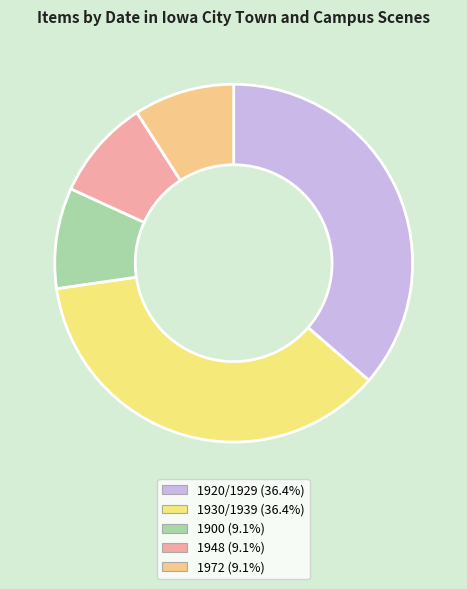

Does any single category account for the majority?

No